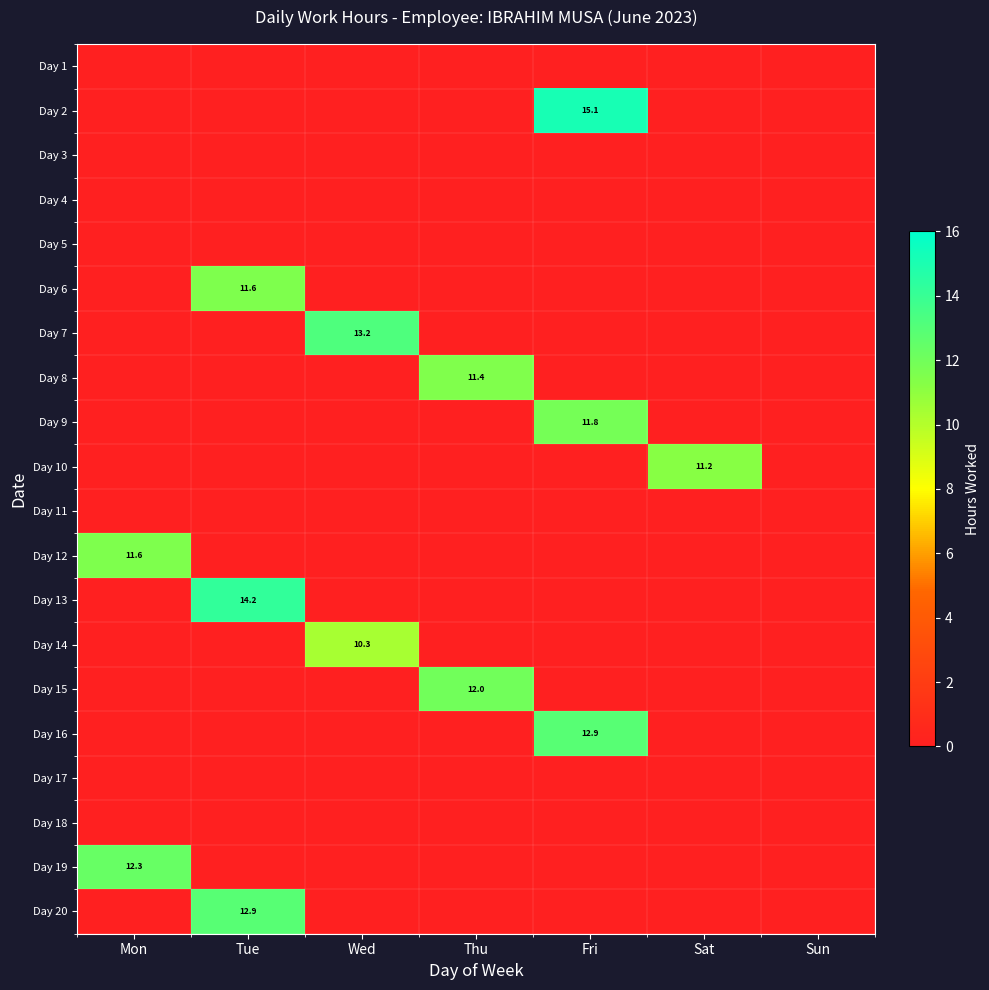

What is the spread (max minus min) of values at Sat?

11.2